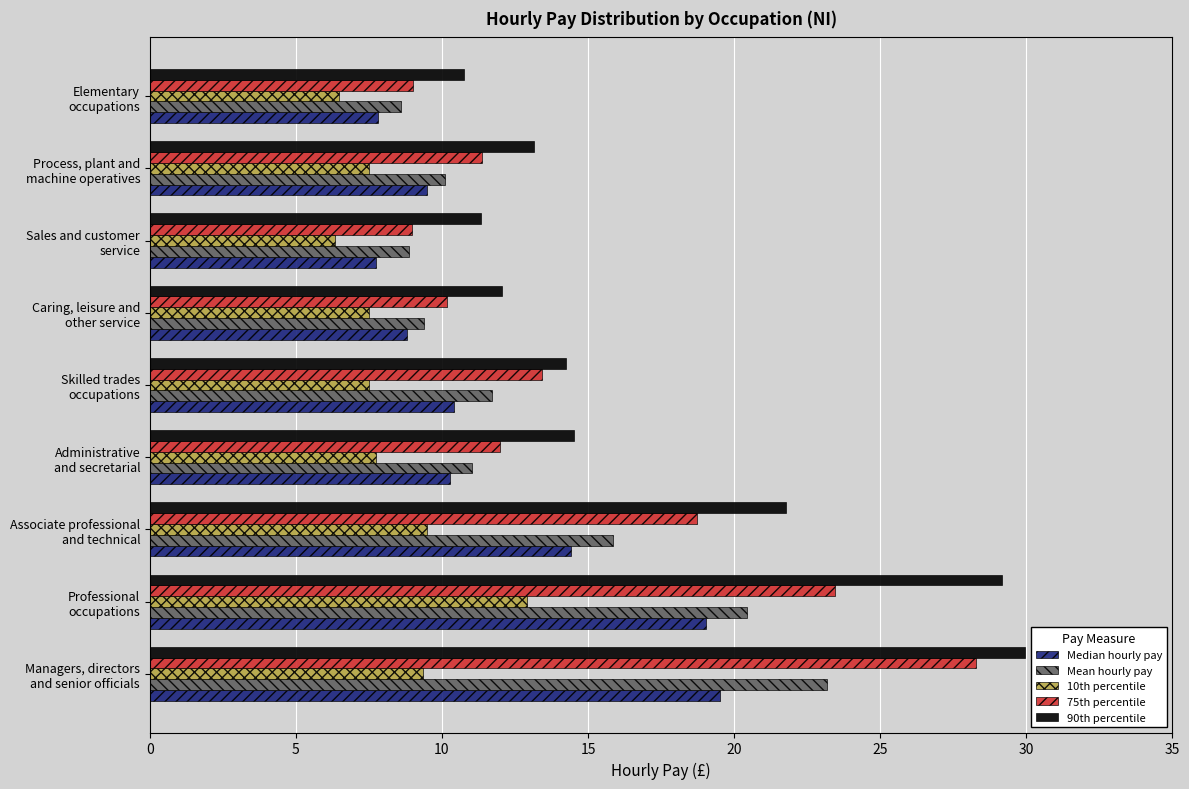

How many data points does each series have?

9